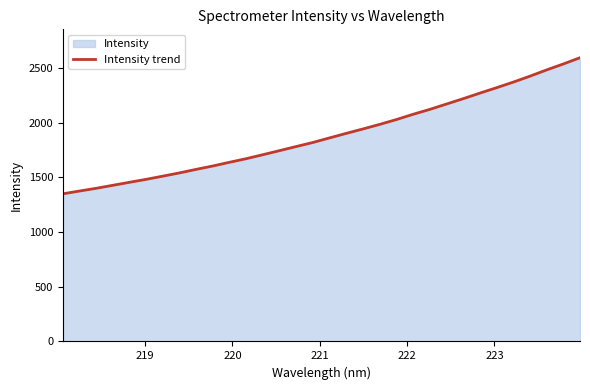

What is the minimum value shown in the chart?

1350.4